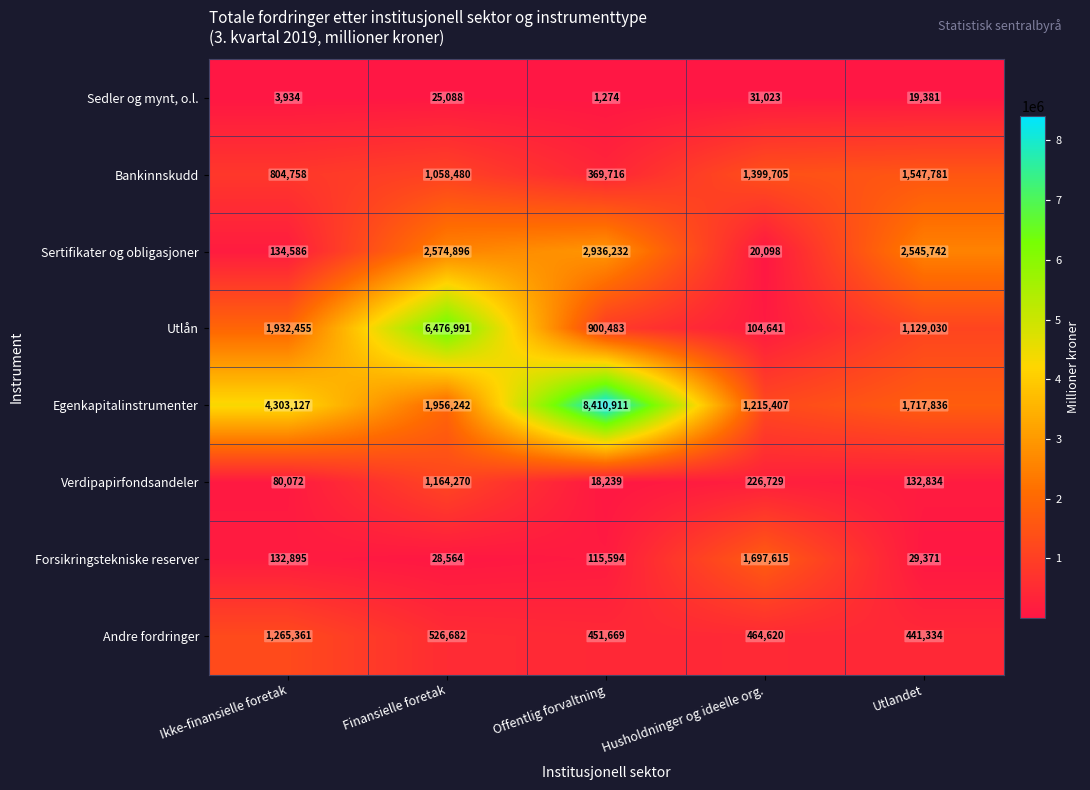

Which series has the largest total across all categories?

Egenkapitalinstrumenter